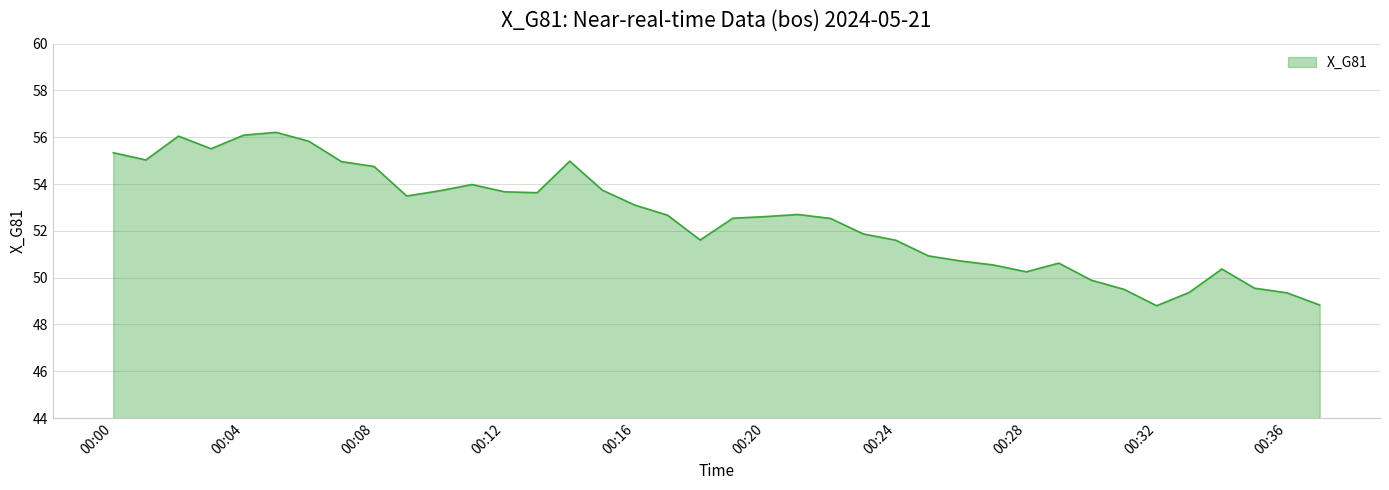

What is the smallest value displayed?

48.8